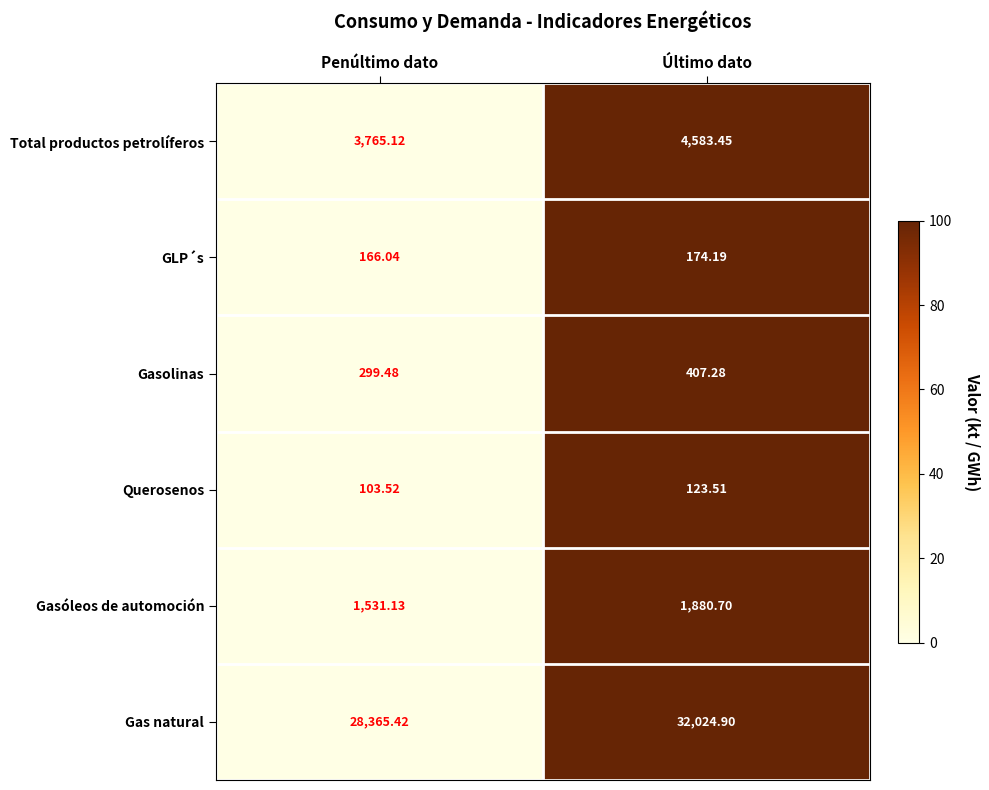

Rank the series at Penúltimo dato from highest to lowest value.

Gas natural, Total productos petrolíferos, Gasóleos de automoción, Gasolinas, GLP´s, Querosenos